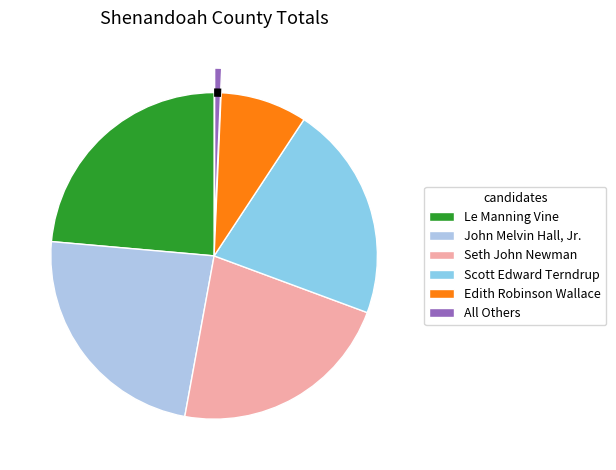

To the nearest percent, what is the combined percentage of Scott Edward Terndrup and Edith Robinson Wallace?

30%